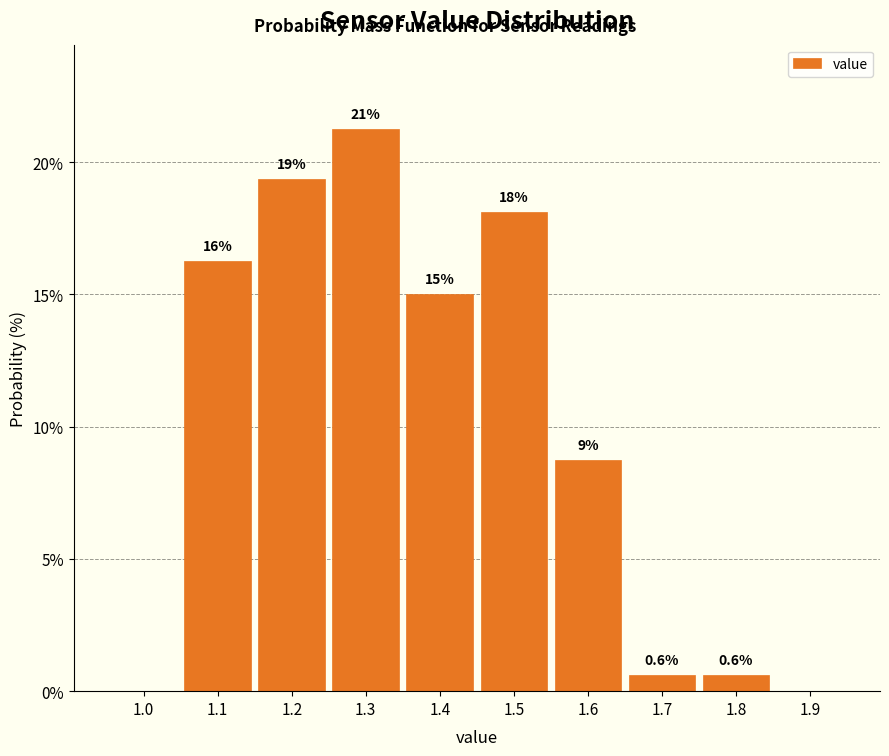

Are the bars horizontal?

No